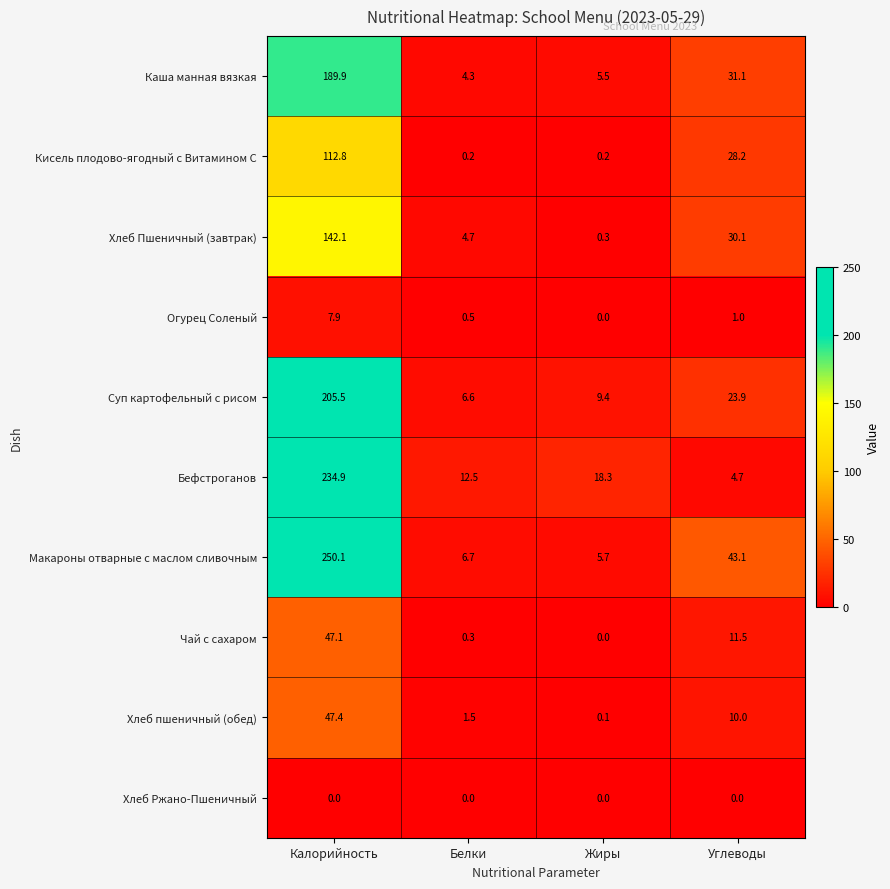

What is the average value of the Кисель плодово-ягодный с Витамином С series?

35.4